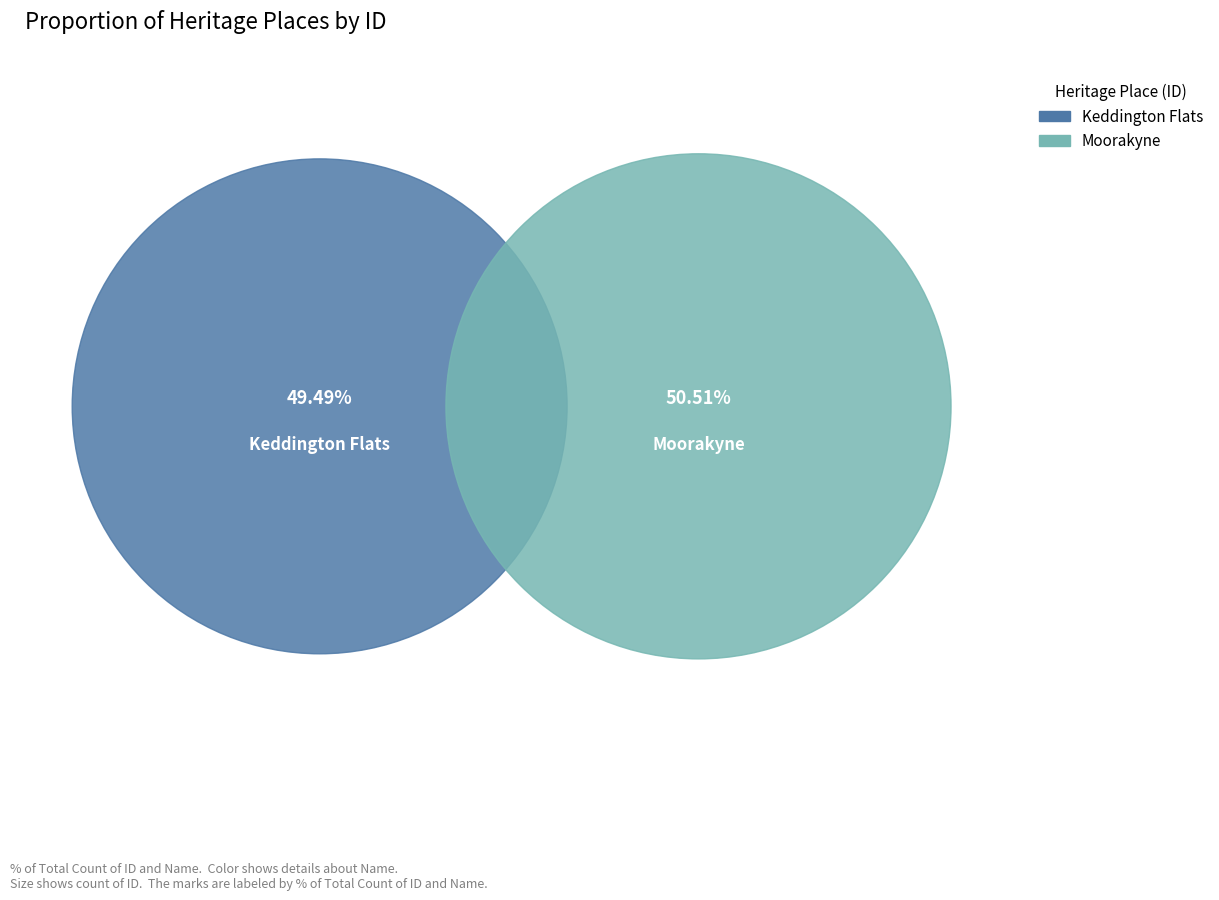

How many slices are in this pie chart?

2